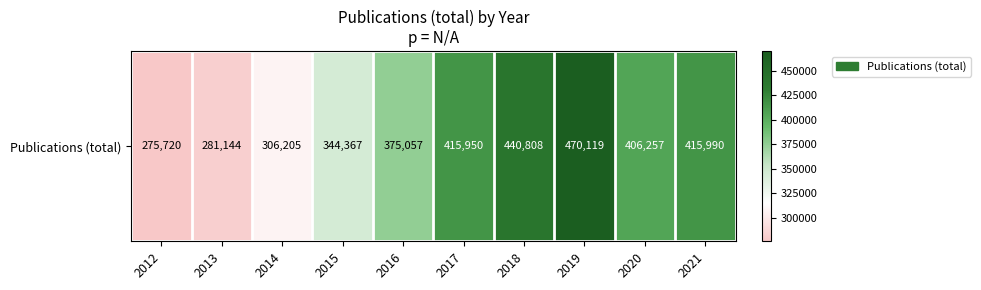

Rank the categories by value from highest to lowest.

2019, 2018, 2021, 2017, 2020, 2016, 2015, 2014, 2013, 2012